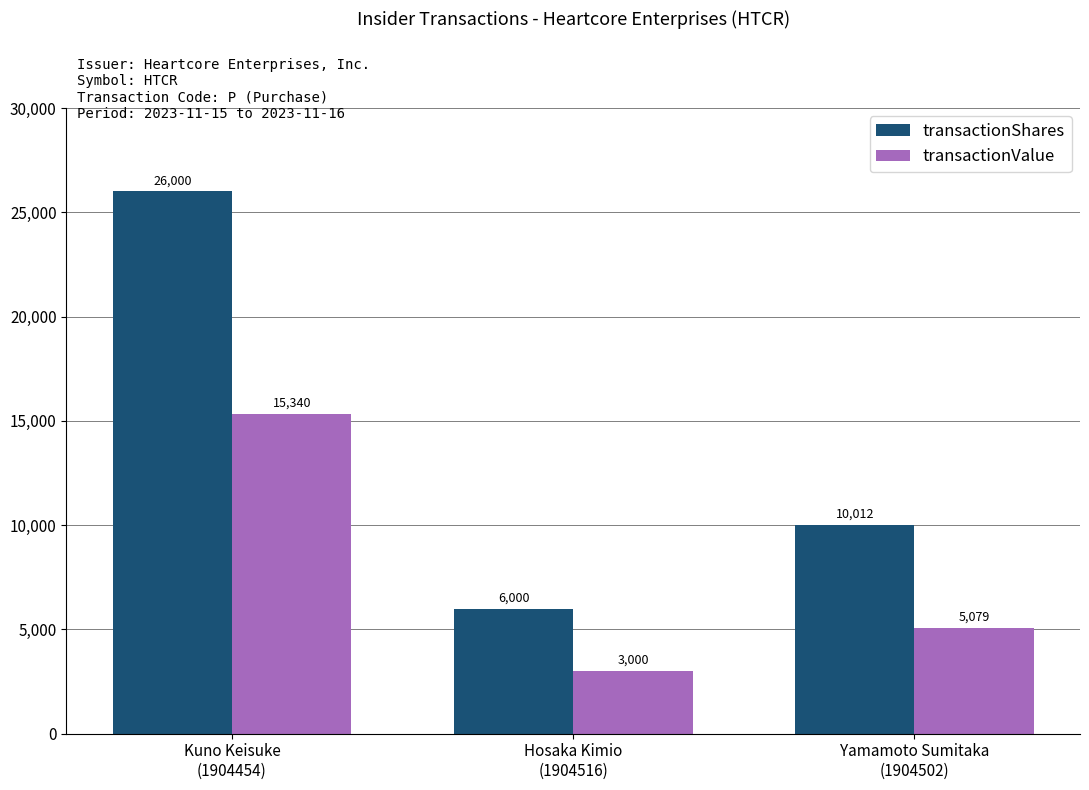

Which category has the lowest value in the transactionShares series?

Hosaka Kimio
(1904516)